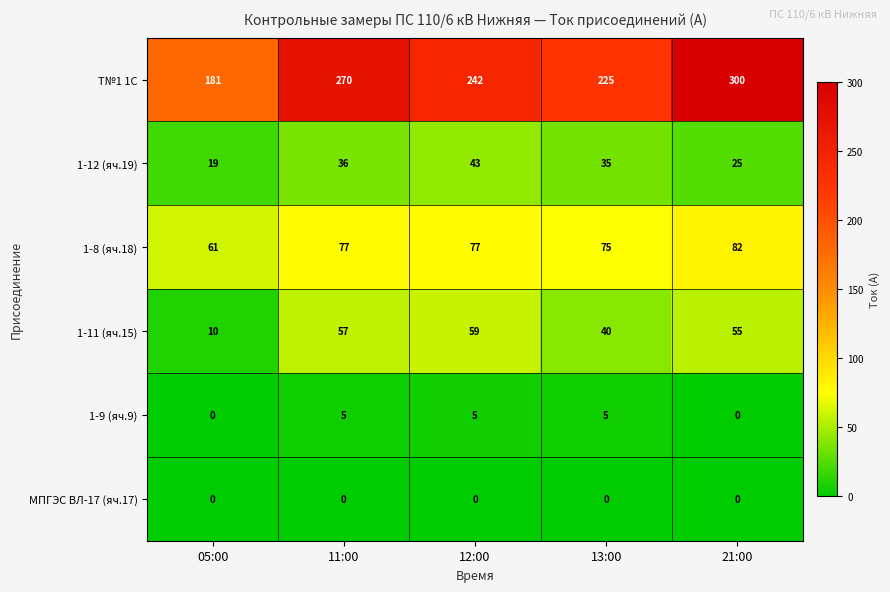

What is the difference between the maximum and minimum values in the 1-12 (яч.19) series?

24